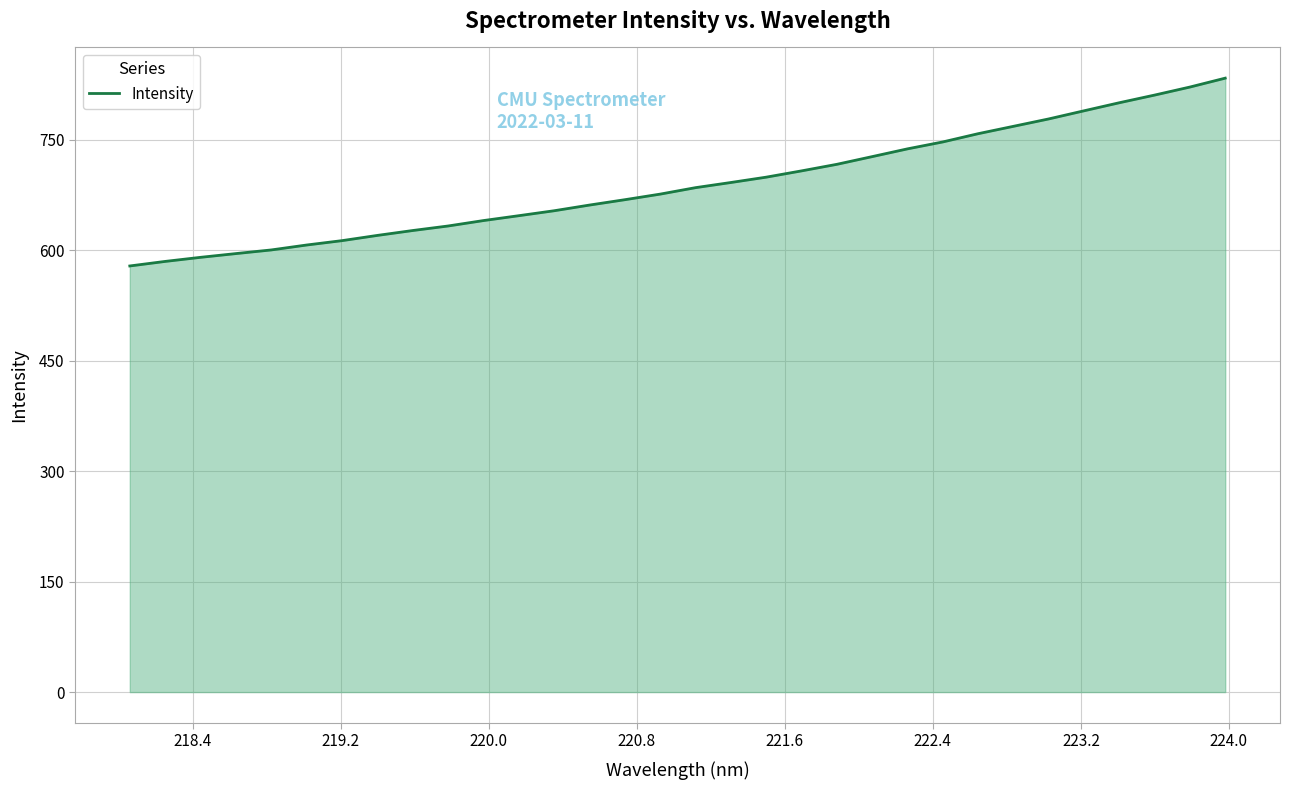

What is the minimum value shown in the chart?

578.5